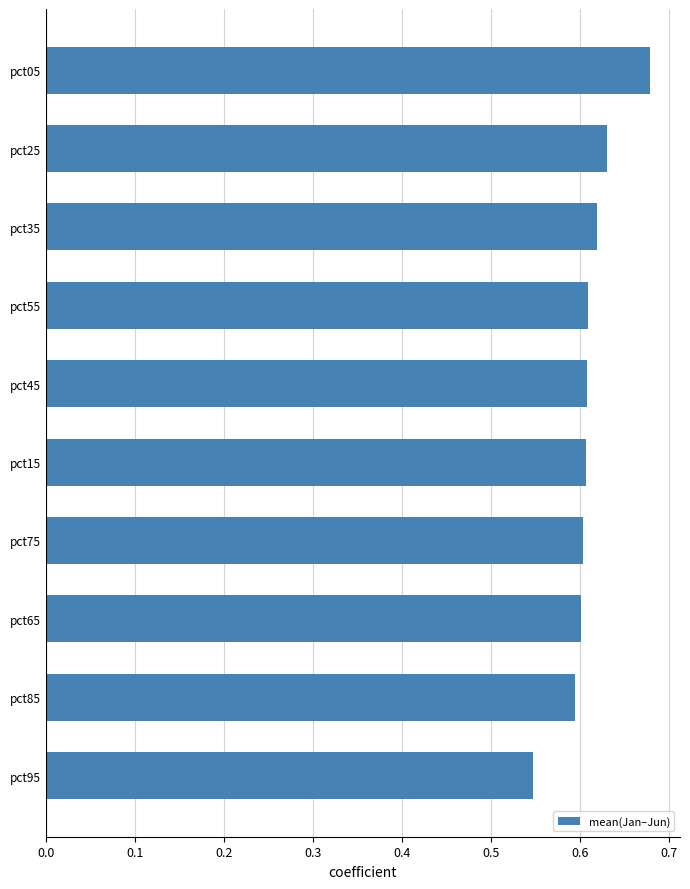

At which label is the value closest to 0?

pct95